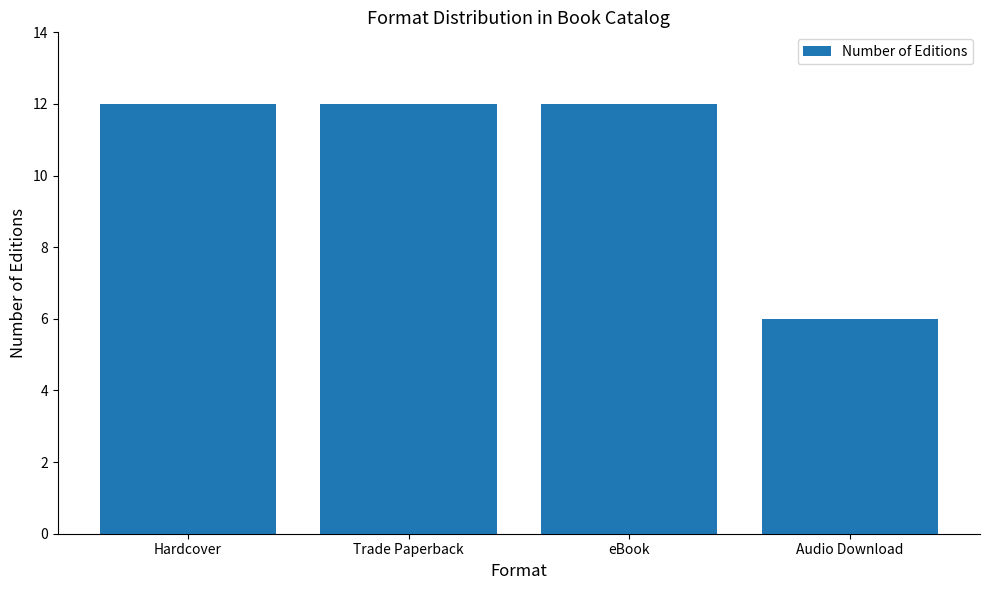

The value at Audio Download is 11. True or false?

False